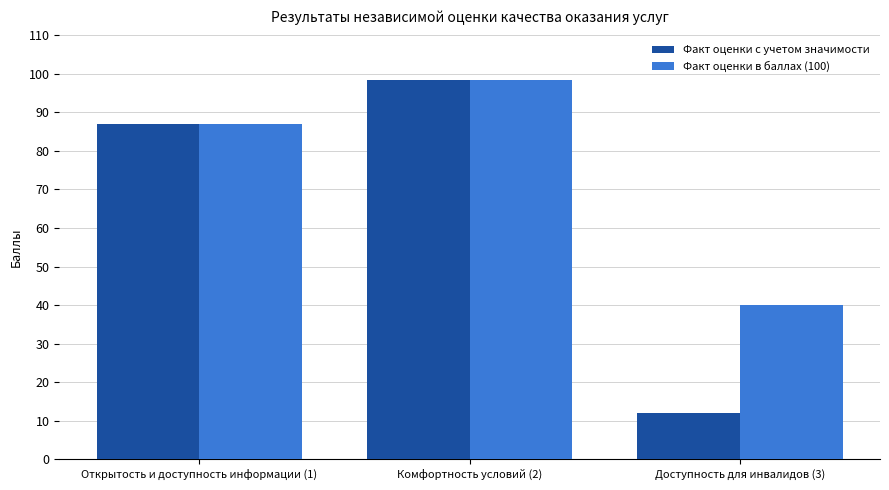

Rank the categories by Факт оценки с учетом значимости value from lowest to highest.

Доступность для инвалидов (3), Открытость и доступность информации (1), Комфортность условий (2)